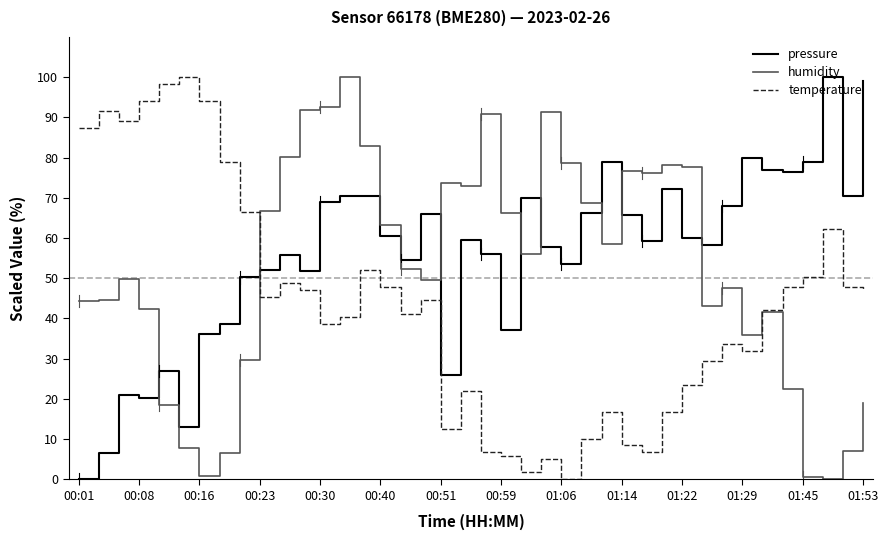

List the series in order of their overall mean, lowest first.

temperature, humidity, pressure